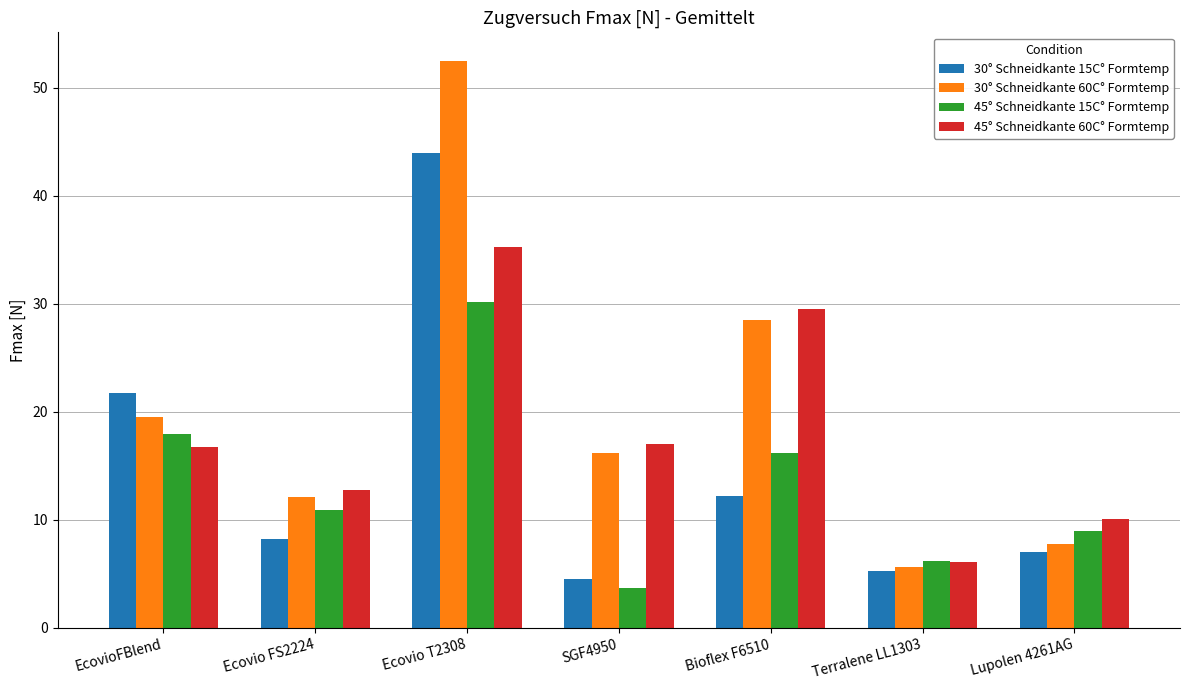

What are all the series names shown in the legend?

30° Schneidkante 15C° Formtemp, 30° Schneidkante 60C° Formtemp, 45° Schneidkante 15C° Formtemp, 45° Schneidkante 60C° Formtemp